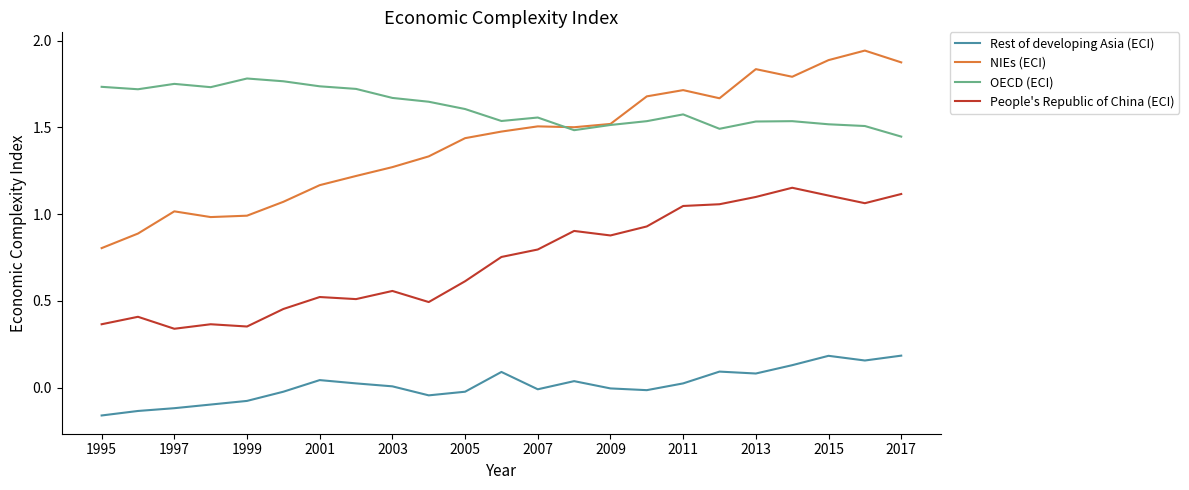

True or false: OECD (ECI) and People's Republic of China (ECI) cross at least once.

False